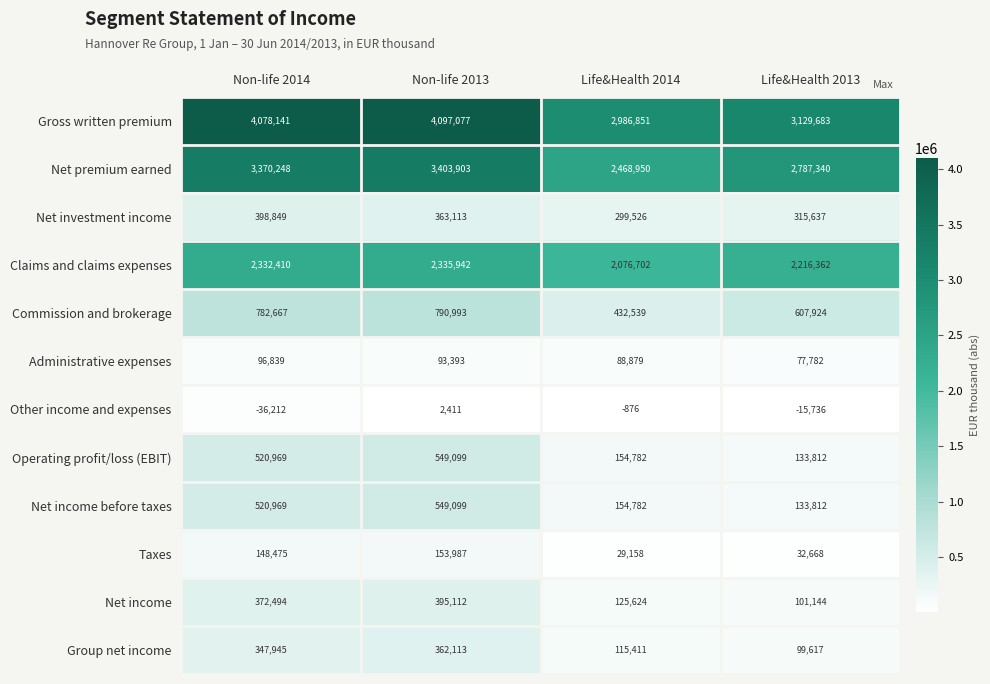

True or false: Group net income has a value of 347945 at Non-life 2014.

True